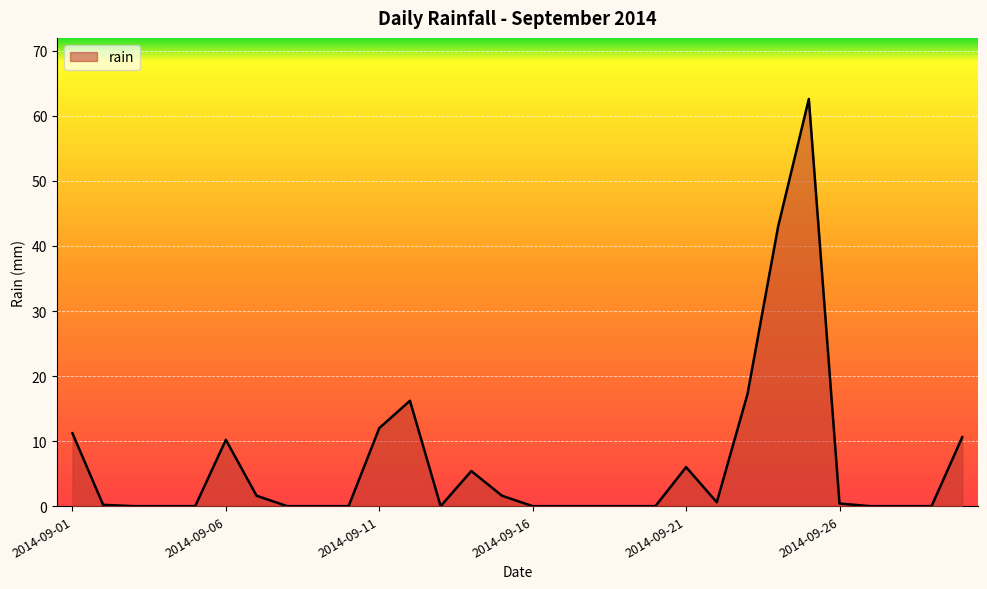

What is the maximum value shown in the chart?

62.6